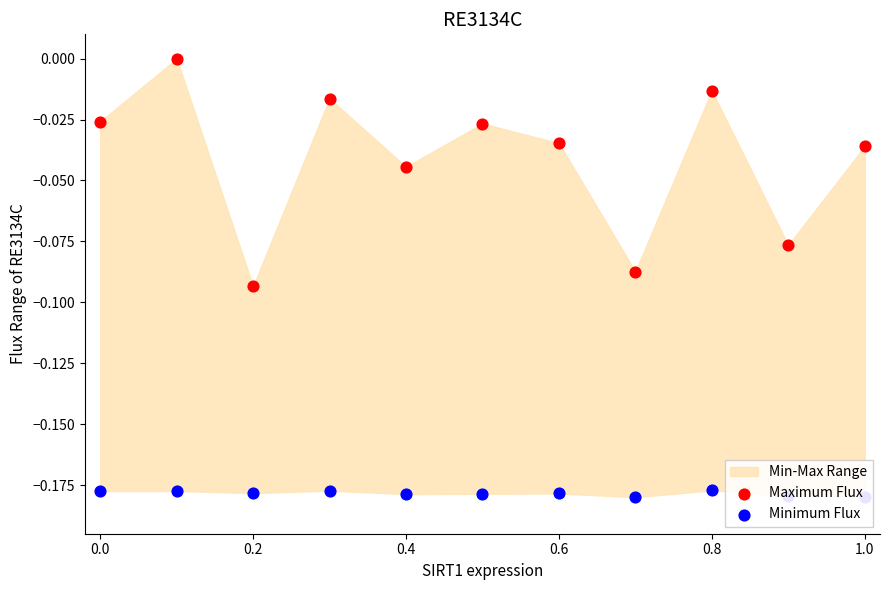

Which series contains the highest Y value?

Maximum Flux